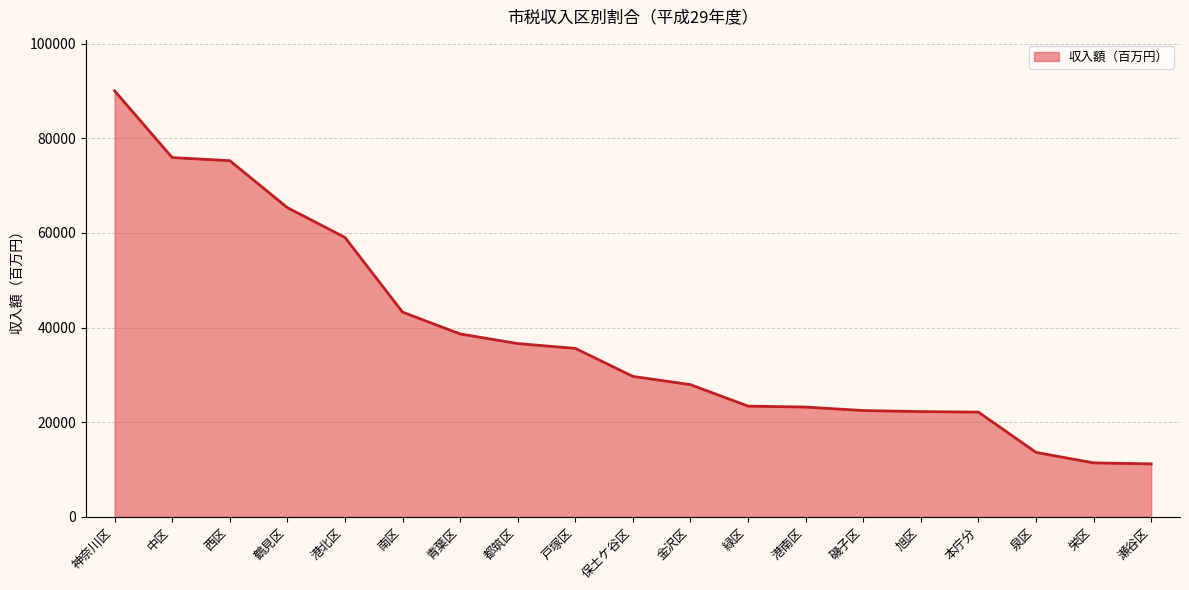

What is the difference between the maximum and minimum values?

78835